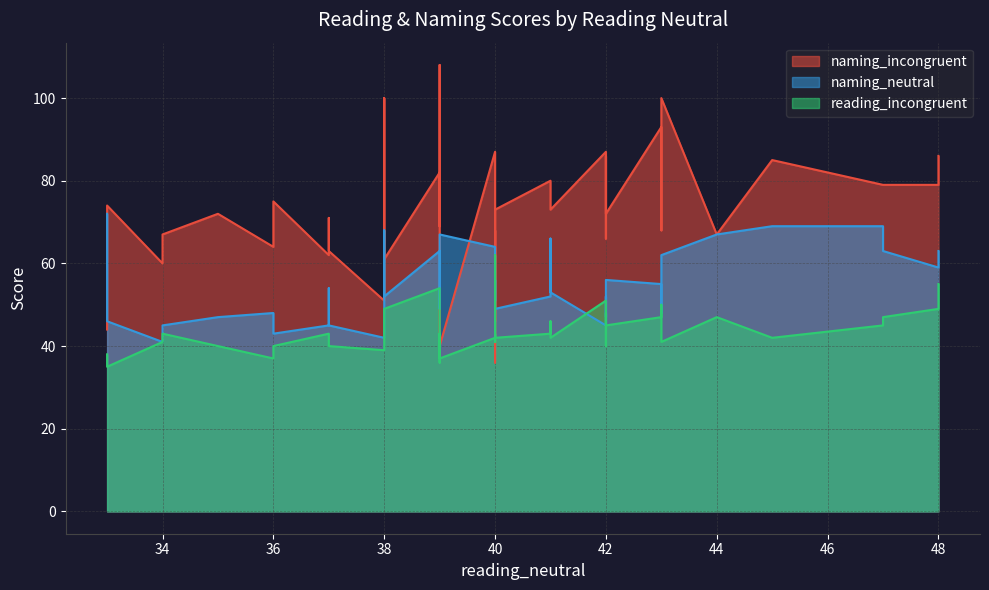

How many times do naming_incongruent and naming_neutral cross each other?

8